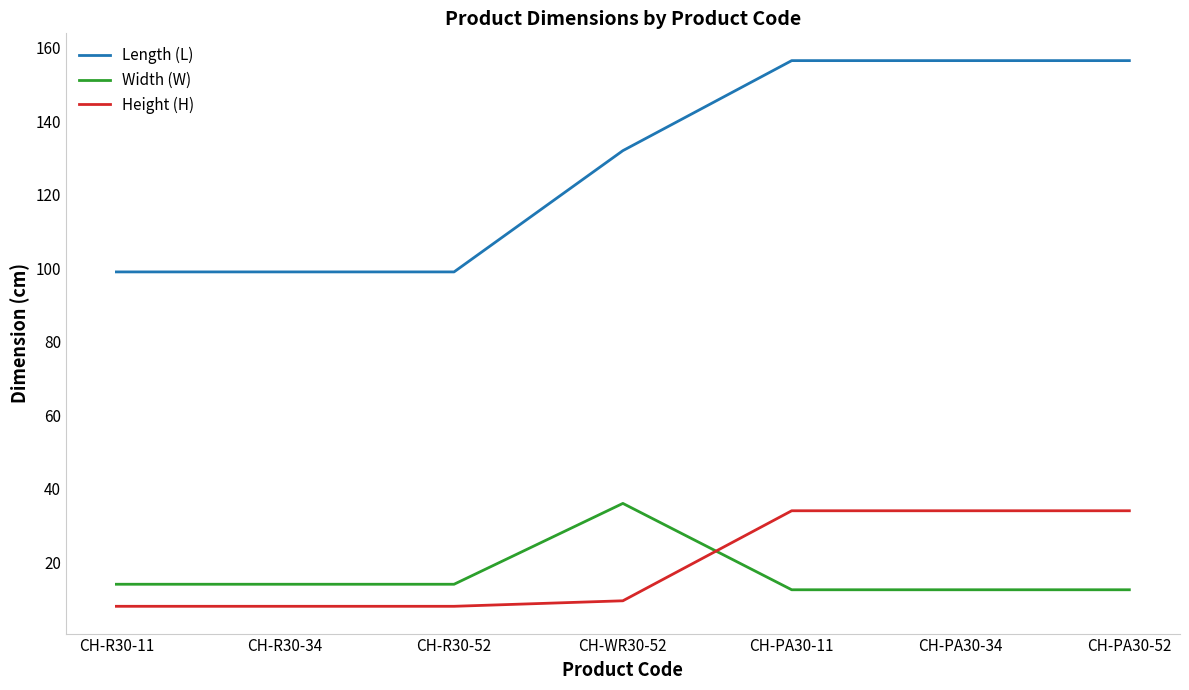

What is the spread (max minus min) of values at CH-R30-52?

91.0